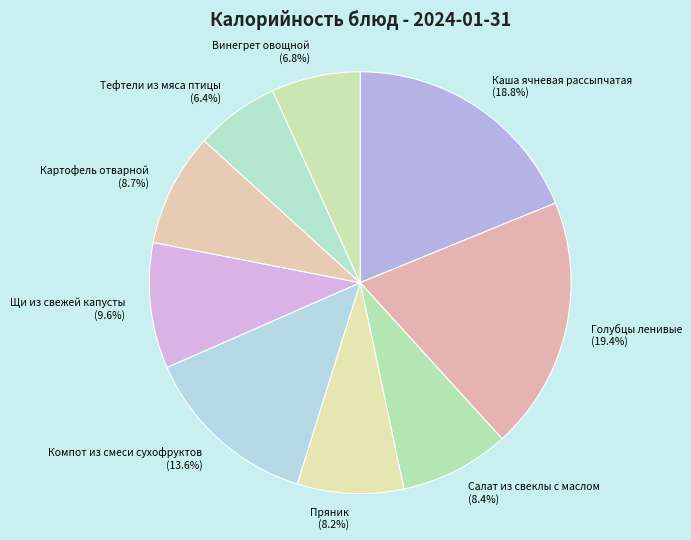

To the nearest percent, what portion does Компот из смеси сухофруктов represent?

14%